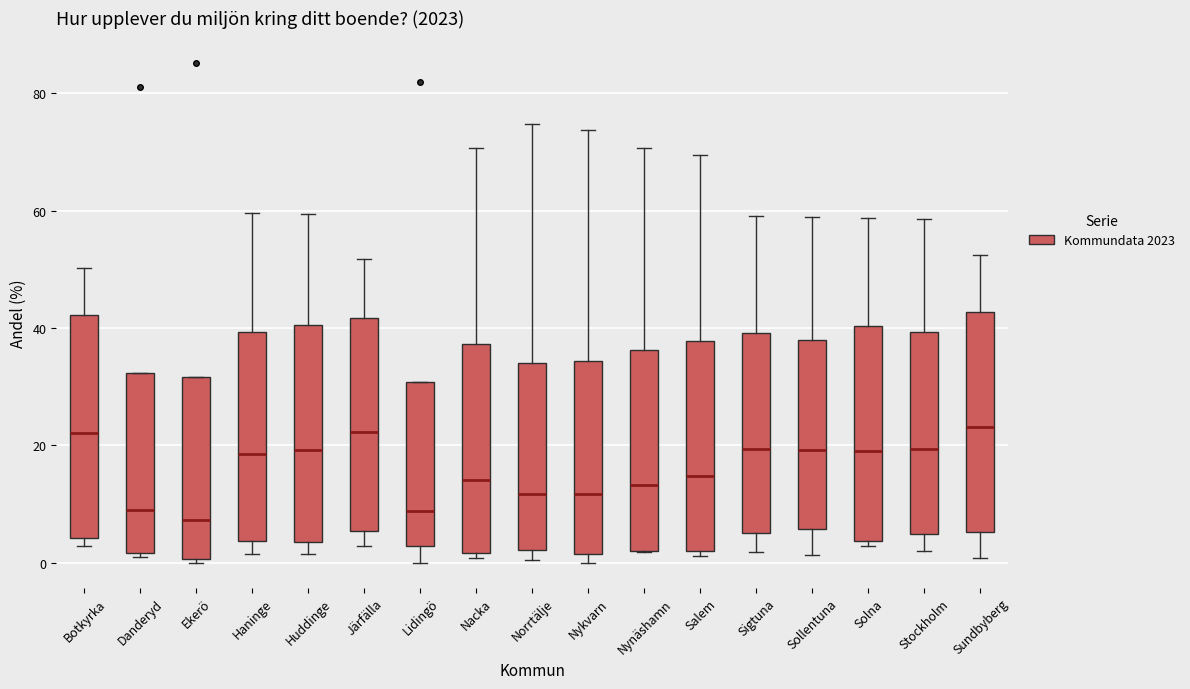

Reading left to right, transcribe this box plot: for each box, give where its median line is, the range the box spans, and where its two whiskers end, as read against the y-axis. The values are not printed on the chart, so give them approximately, as read against the axis.

Botkyrka: median 22, box 4 to 42, whiskers 2 to 50
Danderyd: median 8, box 2 to 32, whiskers 0 to 32
Ekerö: median 8, box 0 to 32, whiskers 0 to 32
Haninge: median 18, box 4 to 40, whiskers 2 to 60
Huddinge: median 20, box 4 to 40, whiskers 2 to 60
Järfälla: median 22, box 6 to 42, whiskers 2 to 52
Lidingö: median 8, box 2 to 30, whiskers 0 to 30
Nacka: median 14, box 2 to 38, whiskers 0 to 70
Norrtälje: median 12, box 2 to 34, whiskers 0 to 74
Nykvarn: median 12, box 2 to 34, whiskers 0 to 74
Nynäshamn: median 14, box 2 to 36, whiskers 2 to 70
Salem: median 14, box 2 to 38, whiskers 2 (just below the box's lower edge) to 70
Sigtuna: median 20, box 6 to 40, whiskers 2 to 60
Sollentuna: median 20, box 6 to 38, whiskers 2 to 58
Solna: median 20, box 4 to 40, whiskers 2 to 58
Stockholm: median 20, box 4 to 40, whiskers 2 to 58
Sundbyberg: median 24, box 6 to 42, whiskers 0 to 52